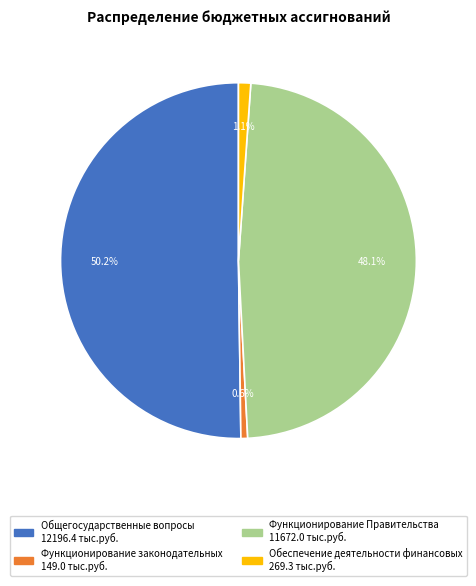

To the nearest percent, what is the average slice percentage?

25%